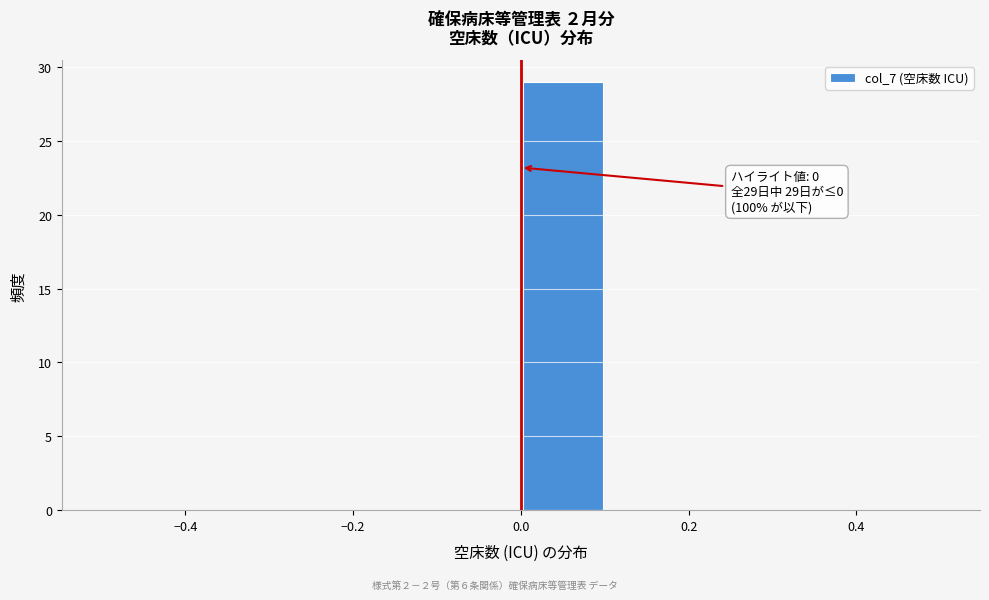

Over which range of the x-axis is the bar tallest?

0.0 to 0.1